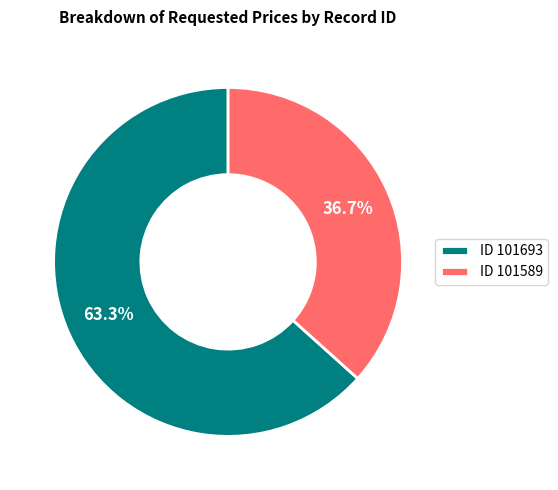

How many slices are in this pie chart?

2